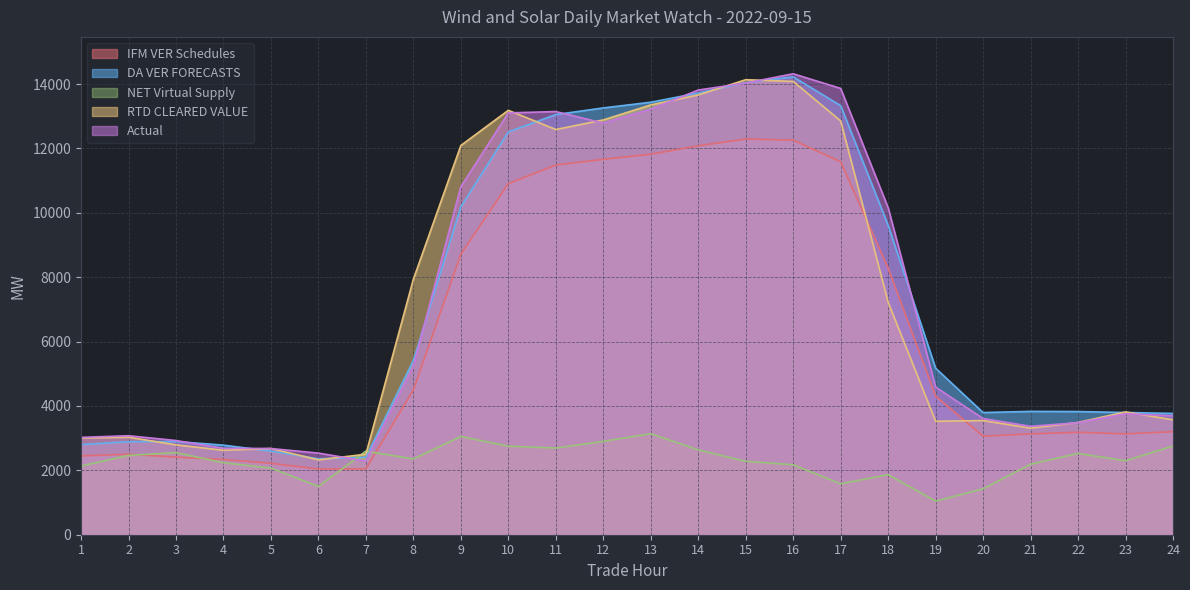

Which series has the largest range (max minus min)?

Actual